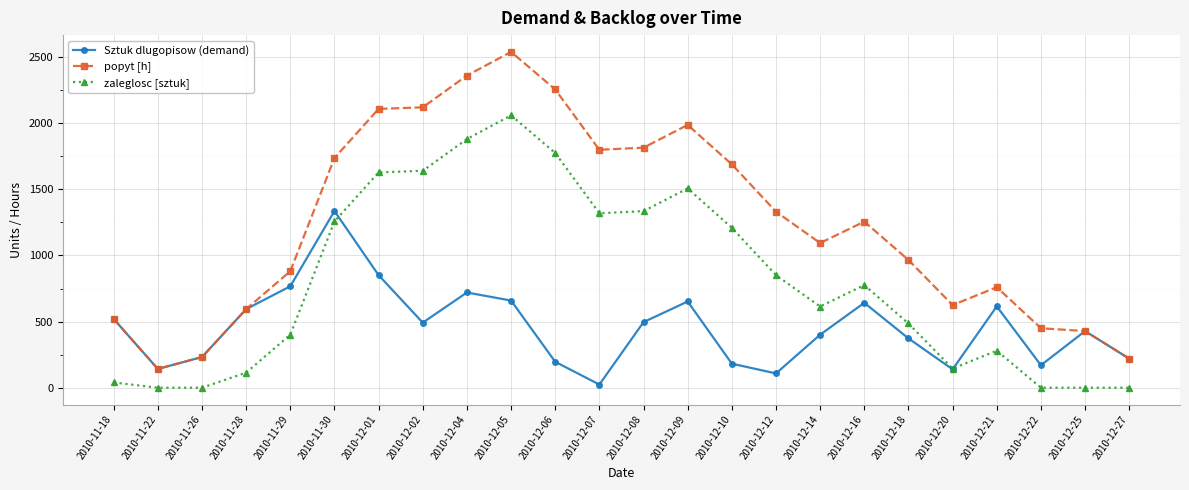

At which category does Sztuk dlugopisow (demand) reach its first local valley?

2010-11-22